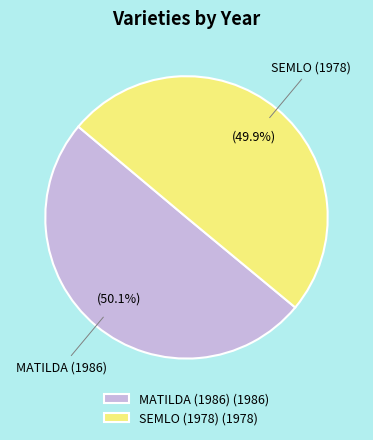

How many slices are in this pie chart?

2